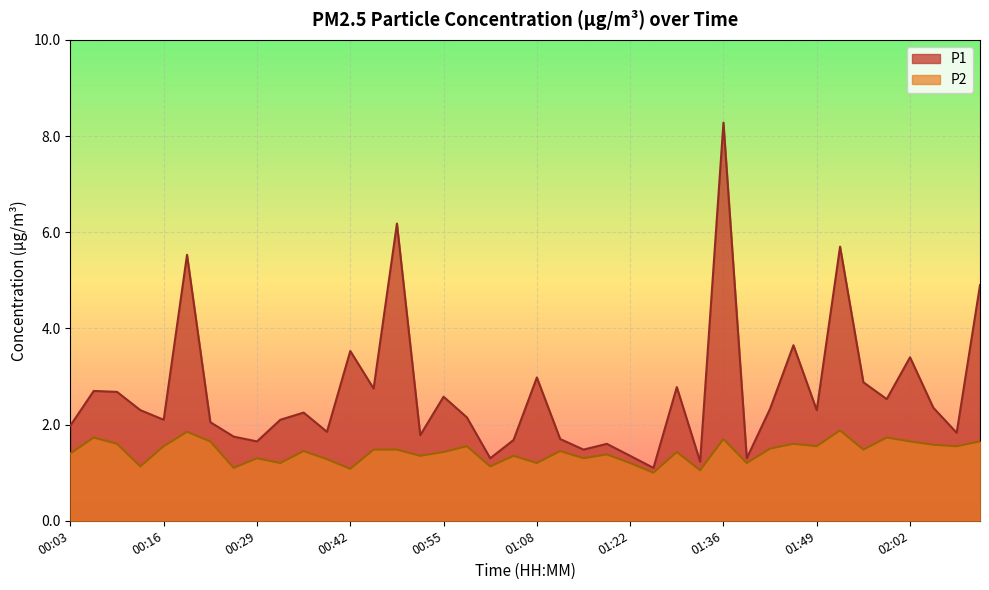

What are all the series names shown in the legend?

P1, P2